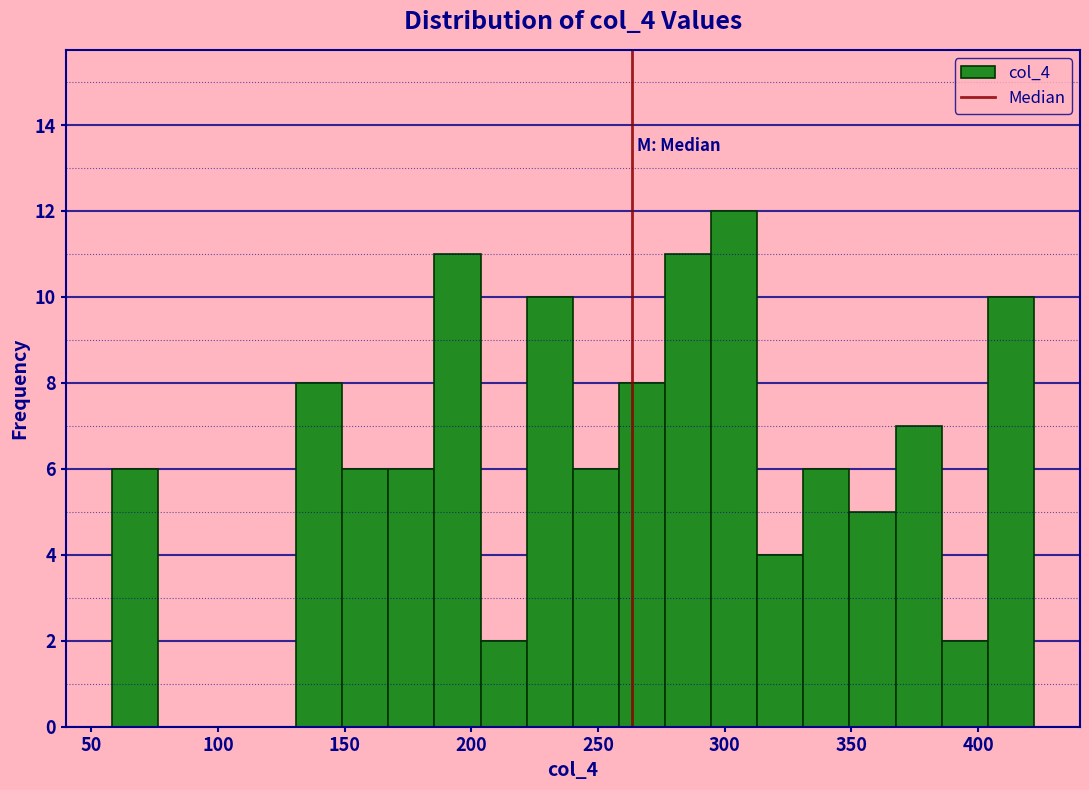

Read against the x-axis, roughly where is the centre of the tallest bar?

305